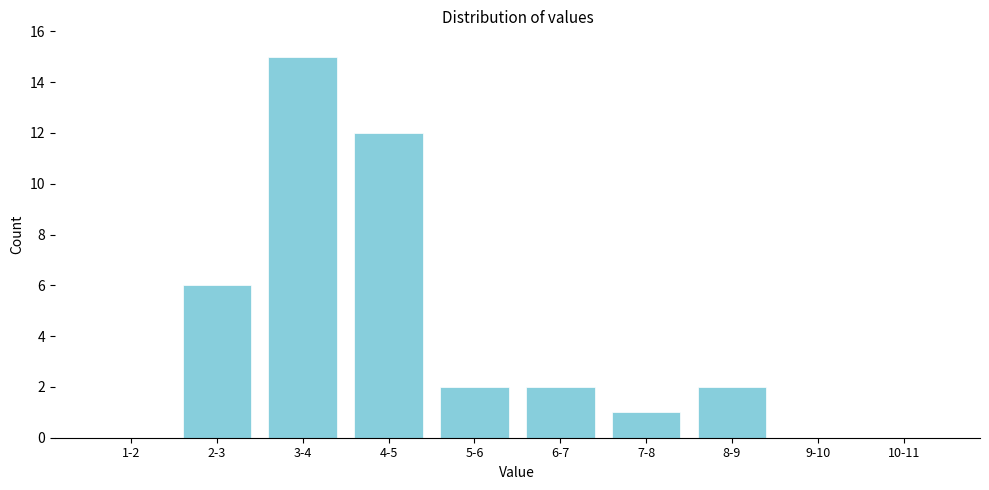

Reading left to right, transcribe all the data shown in this chart.

1-2=0	2-3=6	3-4=15	4-5=12	5-6=2	6-7=2	7-8=1	8-9=2	9-10=0	10-11=0